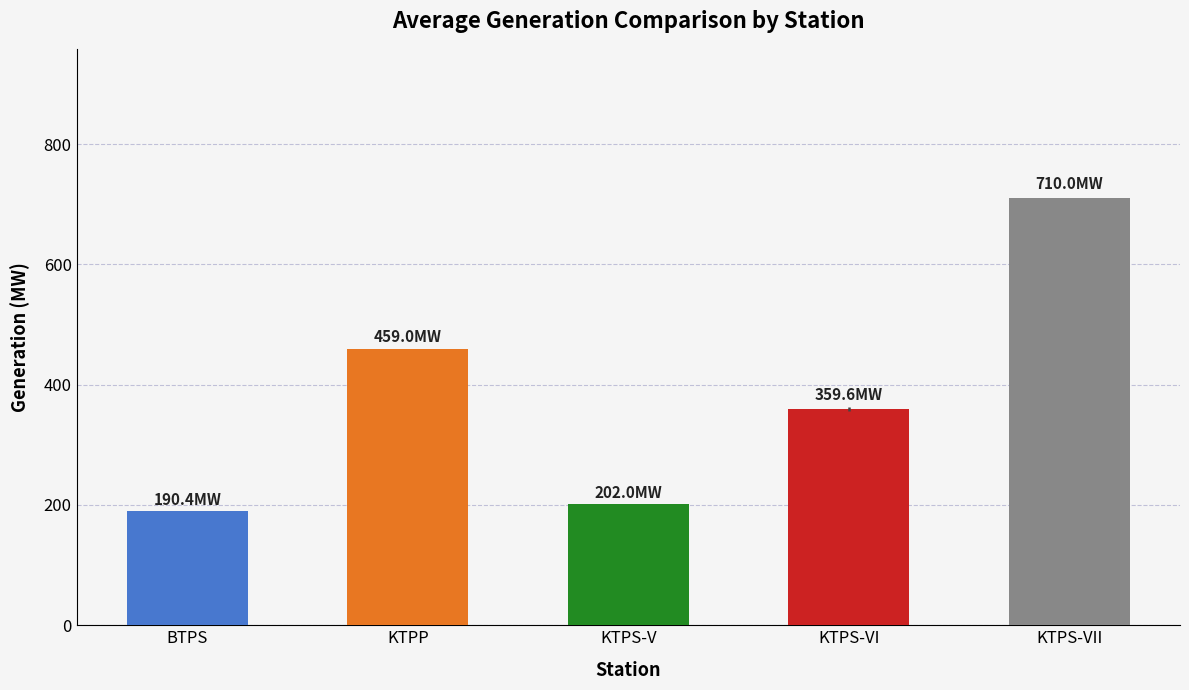

What is the difference between the highest and lowest values at 00:15-00:30?

519.6